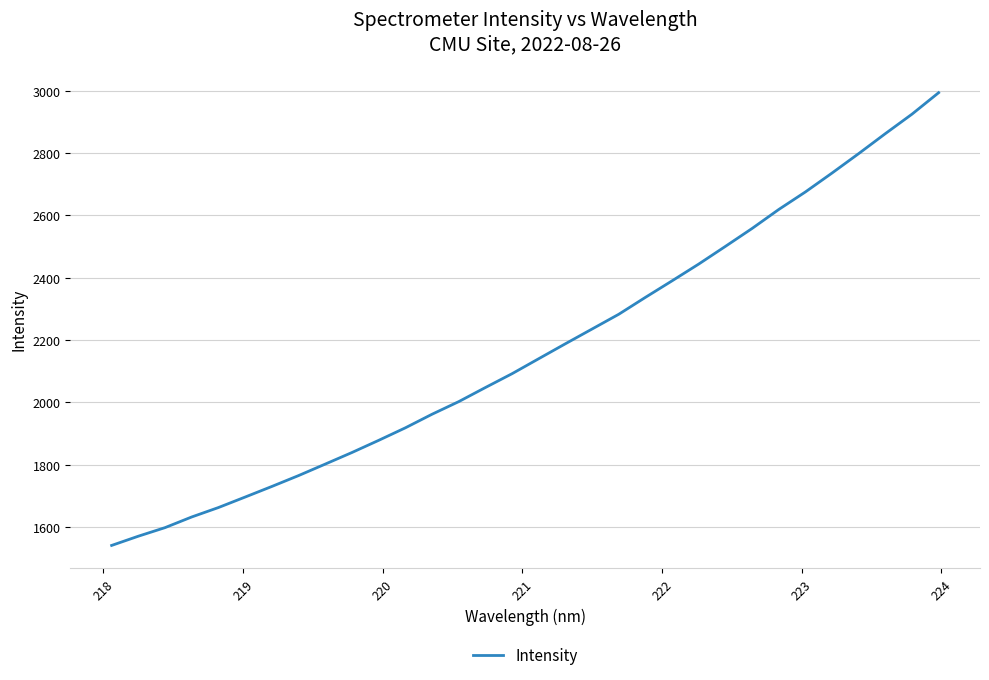

What is the difference between the maximum and minimum values?

1452.9